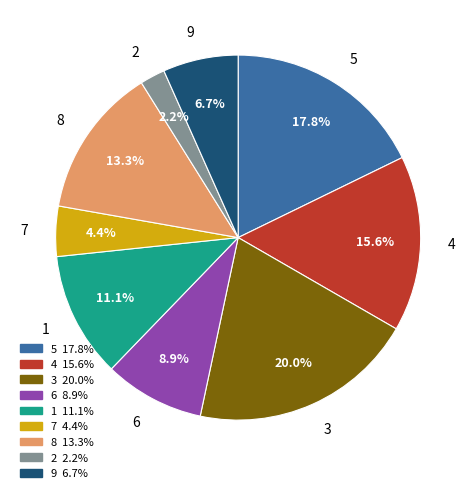

Between 4 and 9, which is larger?

4